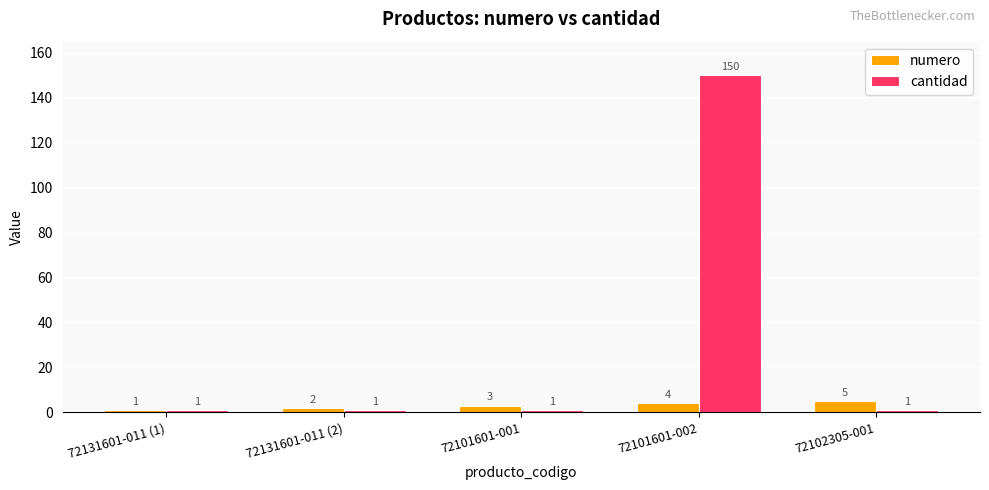

At which label does numero reach its minimum?

72131601-011 (1)